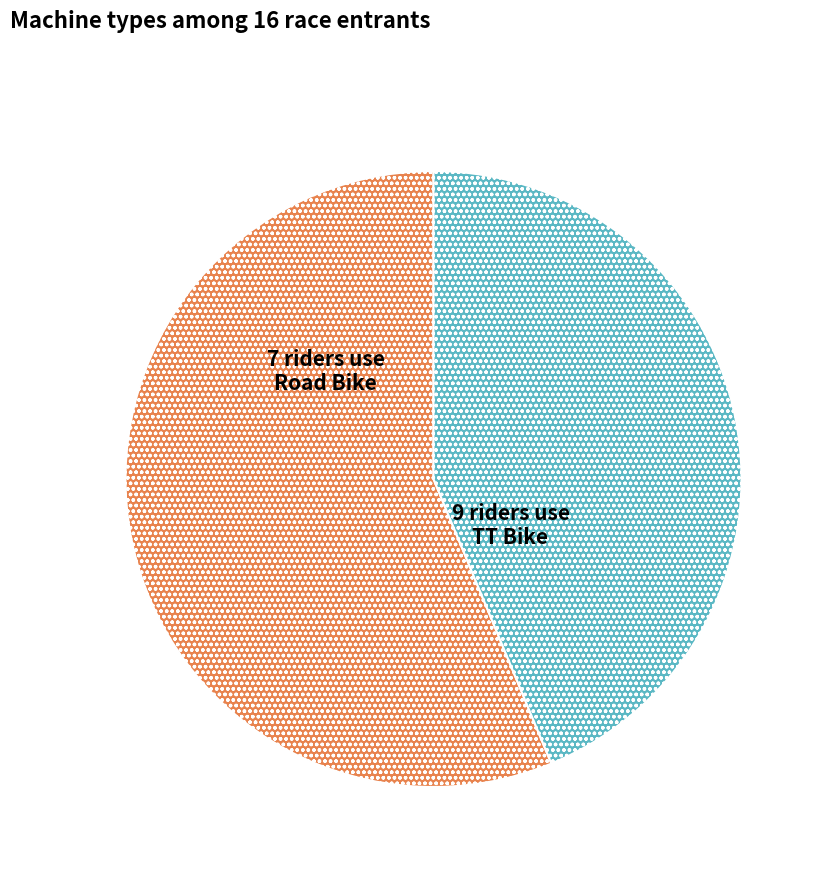

Is it true that TT Bike is 68% of the pie?

False